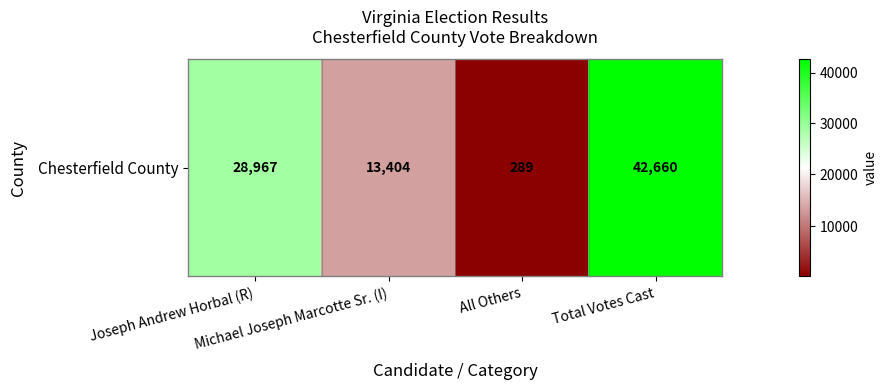

True or false: the data shows 74272 at Total Votes Cast.

False